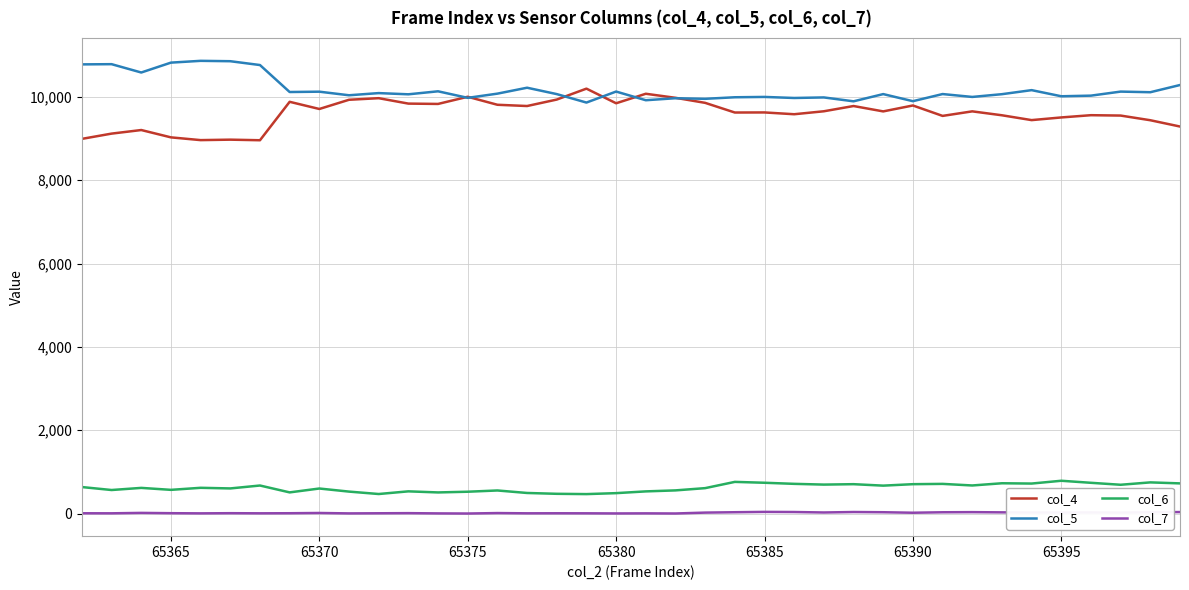

What is the greatest value displayed?

10862